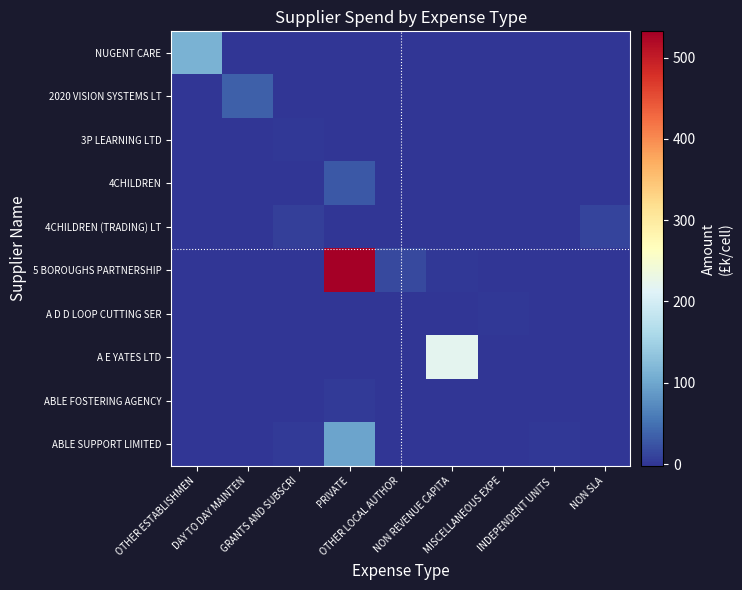

What is the total value across all series at OTHER ESTABLISHMEN?

111.0